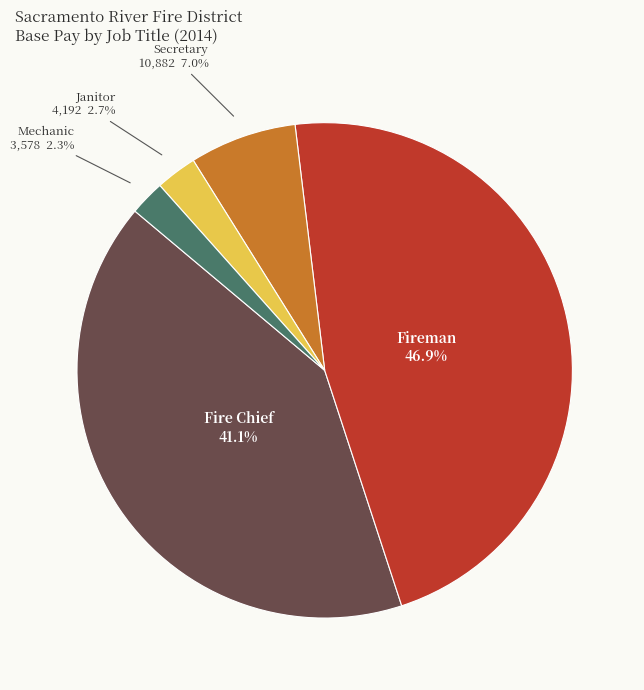

Does any single category account for the majority?

No